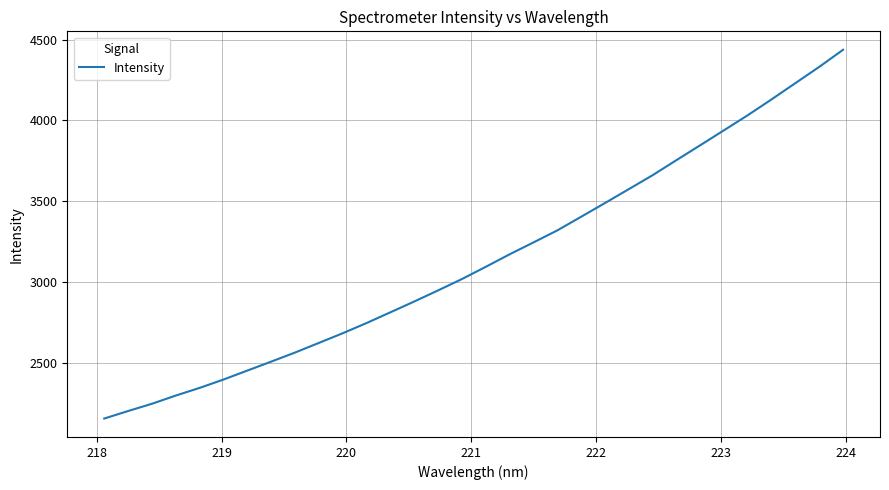

What is the average value?

3141.6